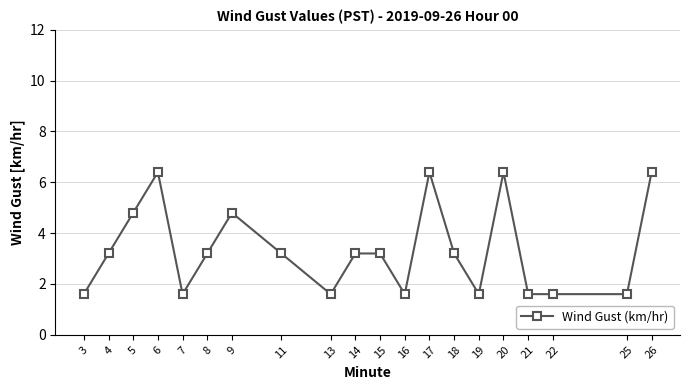

The chart shows a value of 3.3 at 6. True or false?

False